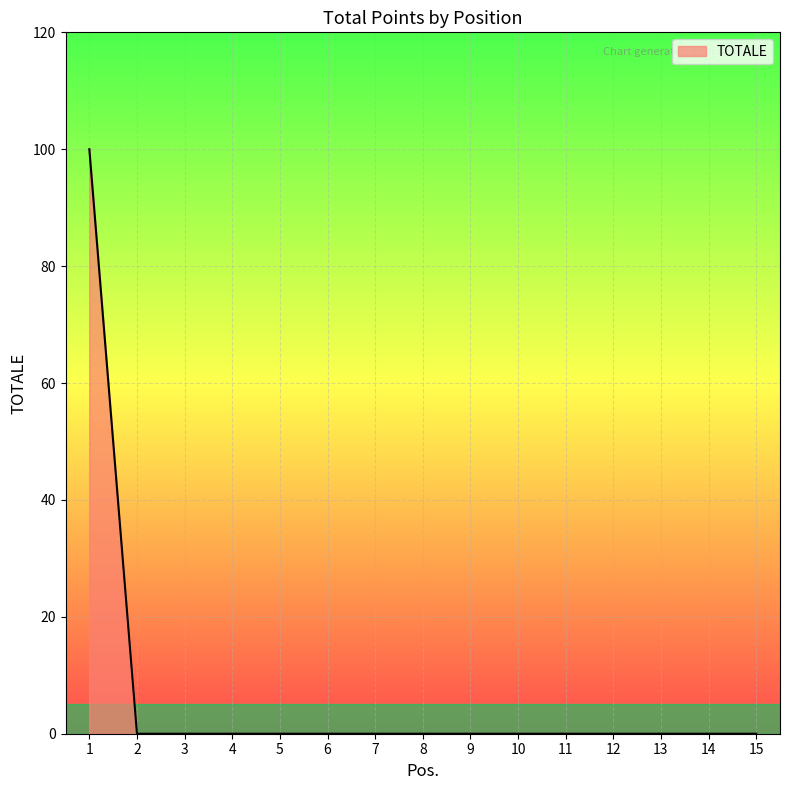

The chart shows a value of 0 at 9. True or false?

True